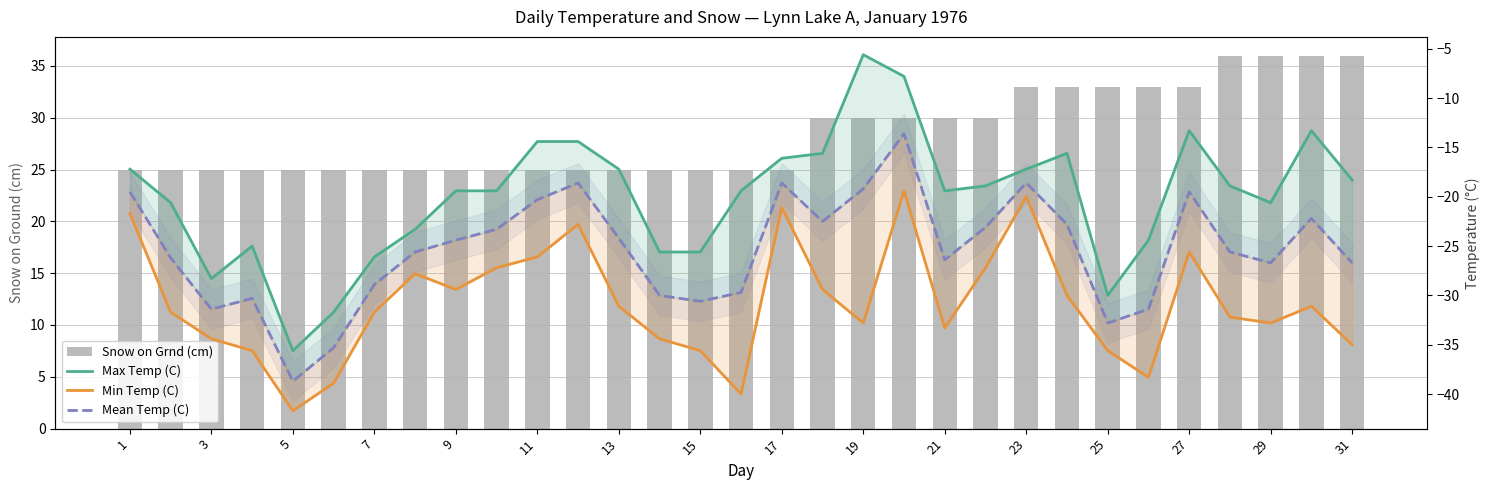

True or false: Mean Temp (C) has a value of -6.3 at 23.

False